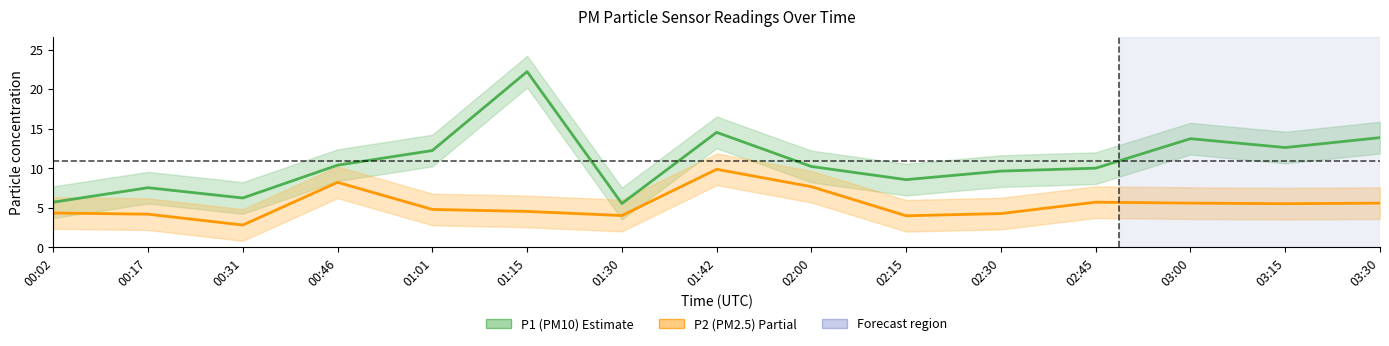

What is the spread (max minus min) of values at 02:15?

4.6